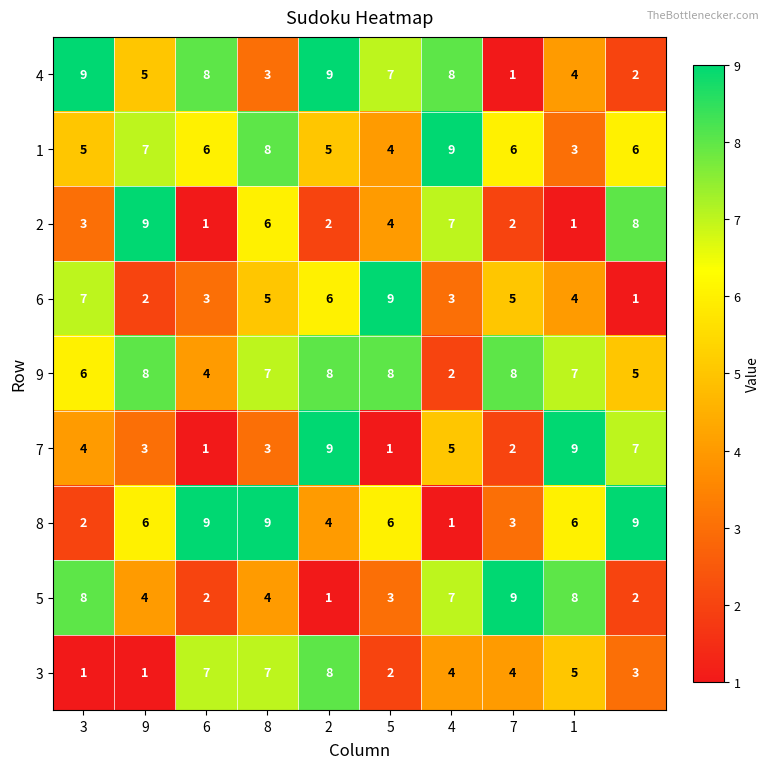

At how many categories does at least one series exceed 6?

10